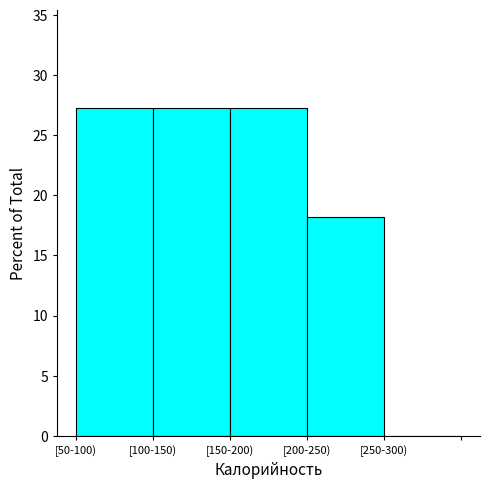

Reading right to left, list all the values displayed in this chart.

[250-300)=0.0	[200-250)=18.2	[150-200)=27.3	[100-150)=27.3	[50-100)=27.3